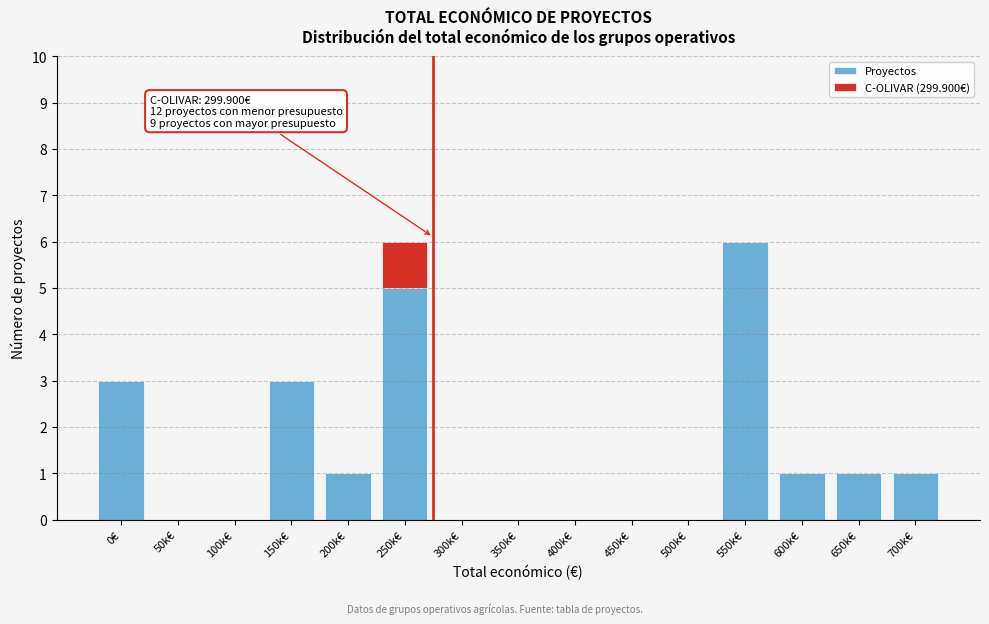

Reading right to left, transcribe the values for Proyectos.

700k€=1	650k€=1	600k€=1	550k€=6	500k€=0	450k€=0	400k€=0	350k€=0	300k€=0	250k€=5	200k€=1	150k€=3	100k€=0	50k€=0	0€=3